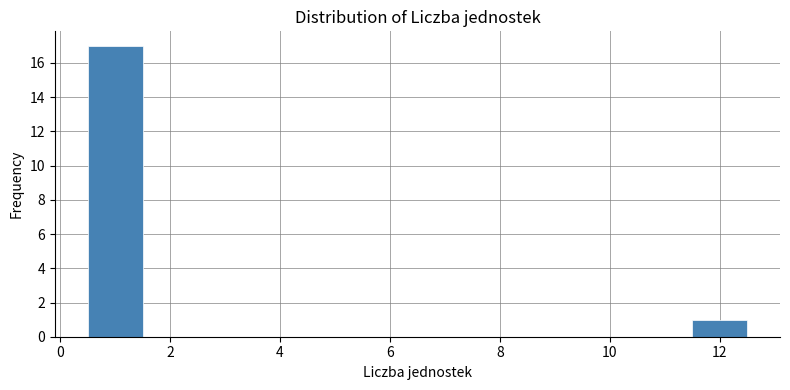

Reading left to right, transcribe this chart: for each bar, give the range it covers on the x-axis and its height. Neither the bar edges nor the heights are printed on the chart, so give them approximately, as read against the axes.

0.5 to 1.5: 17
1.5 to 2.5: 0
2.5 to 3.5: 0
3.5 to 4.5: 0
4.5 to 5.5: 0
5.5 to 6.5: 0
6.5 to 7.5: 0
7.5 to 8.5: 0
8.5 to 9.5: 0
9.5 to 10.5: 0
10.5 to 11.5: 0
11.5 to 12.5: 1